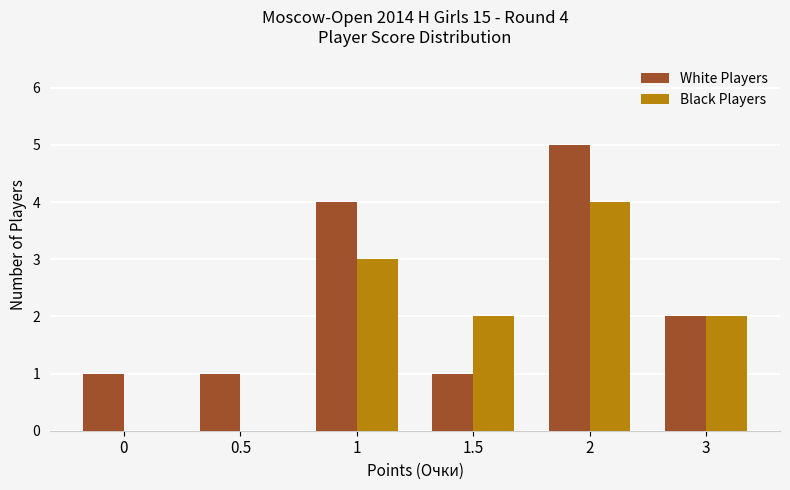

Which series has the largest total across all categories?

White Players